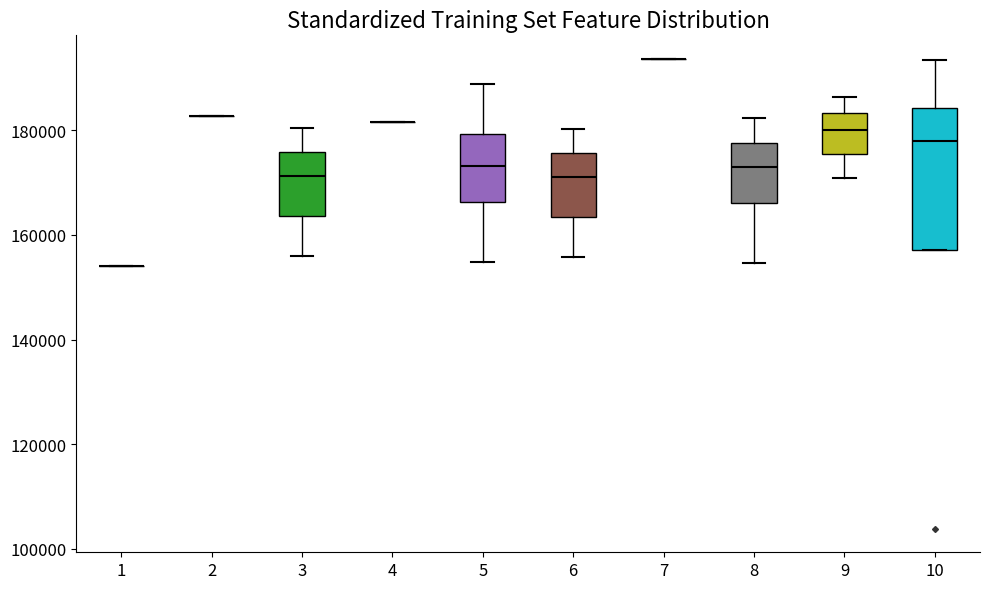

Which box is the tallest, from its lower edge to its upper edge?

10